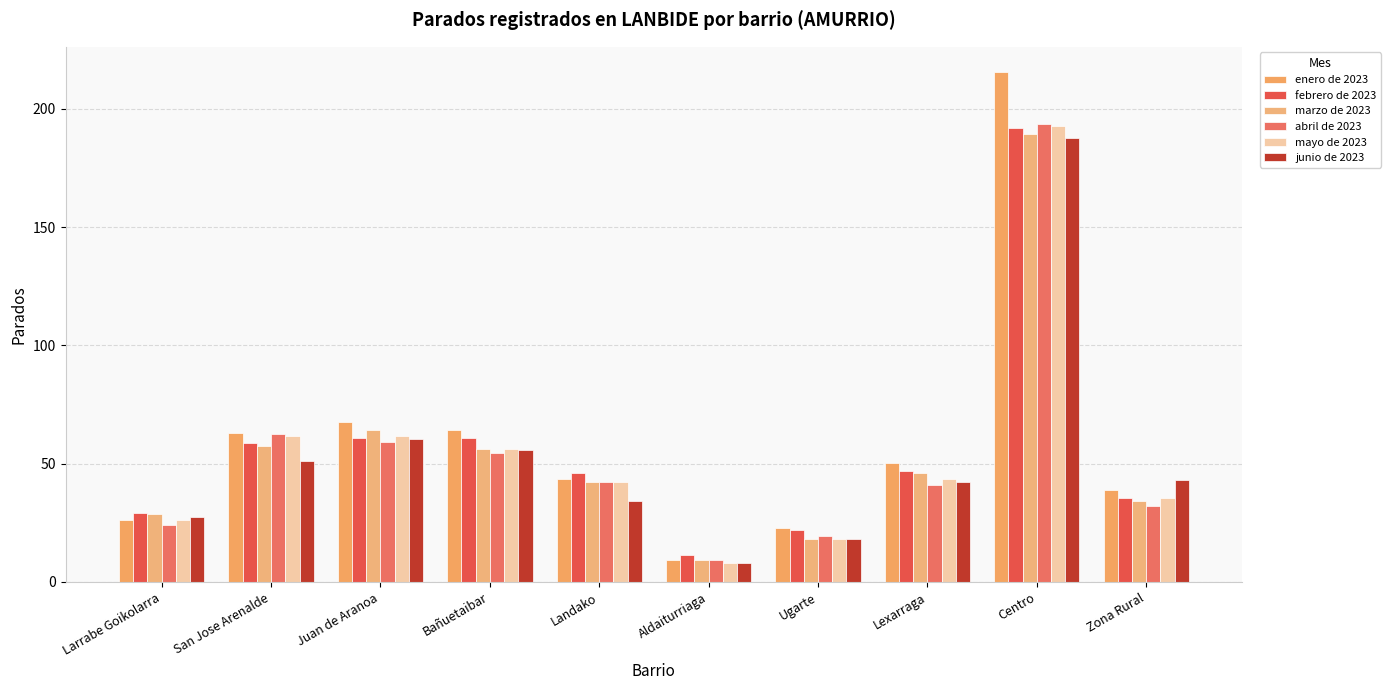

Which has a higher value, Bañuetaibar or San Jose Arenalde?

Bañuetaibar